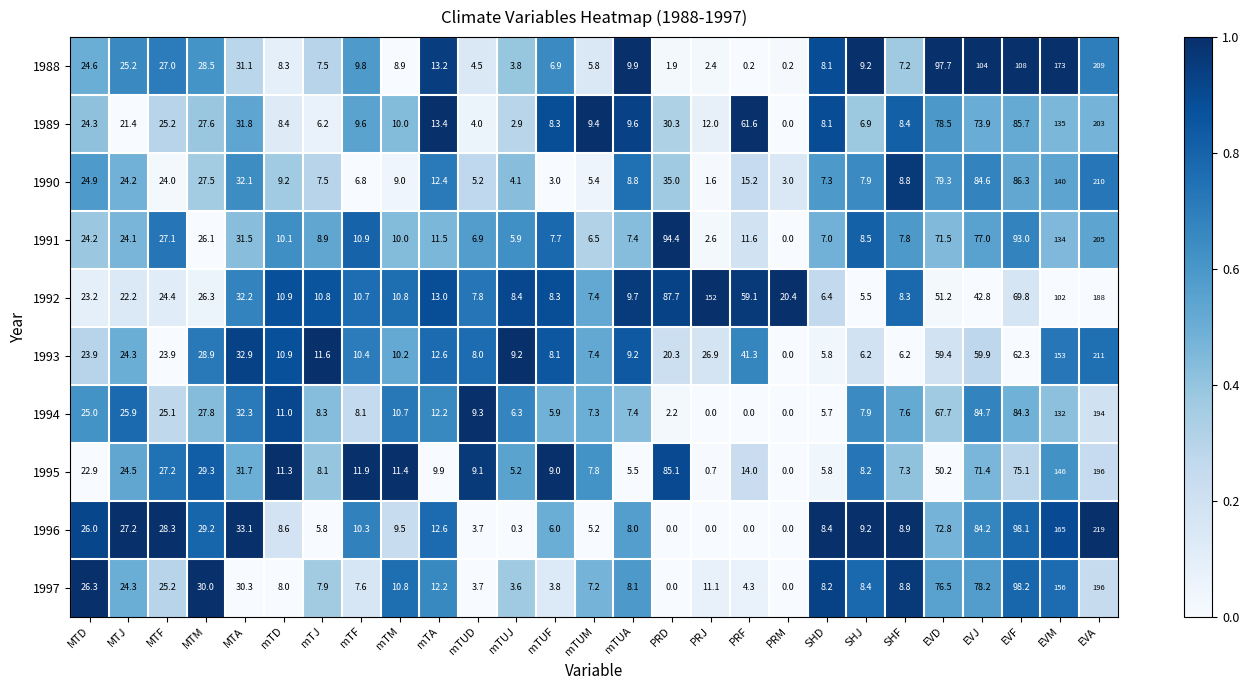

What is the maximum value shown in the chart?

219.0